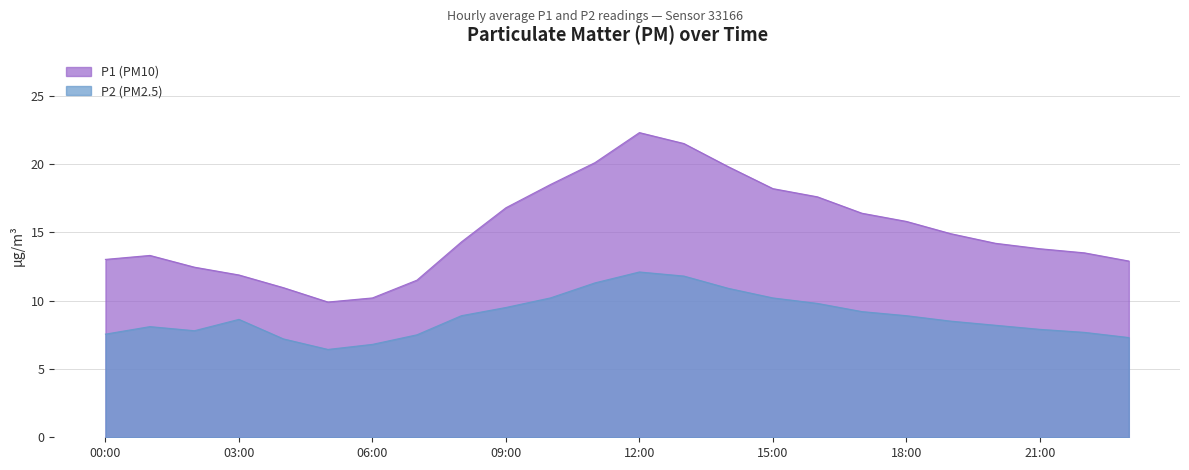

What value does the P1 series have at 22:00?

13.5